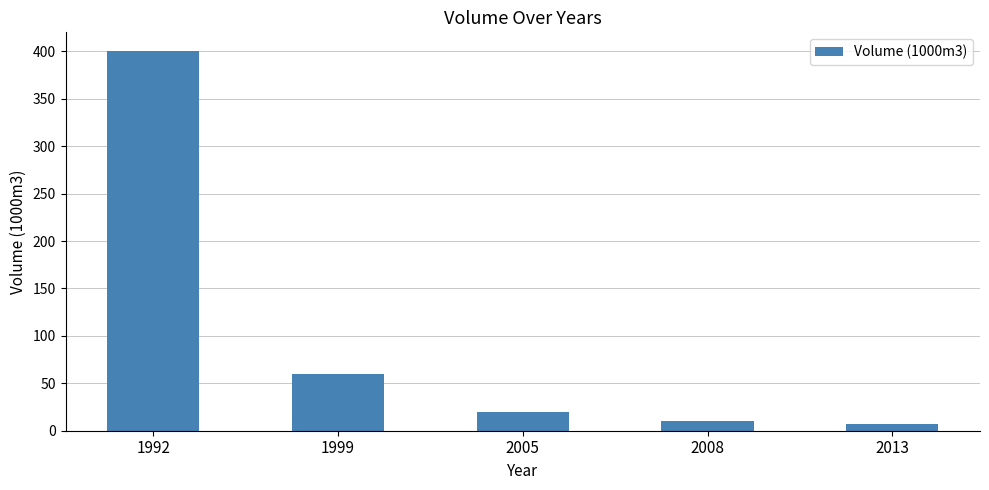

Where does the data first go above 20?

1992